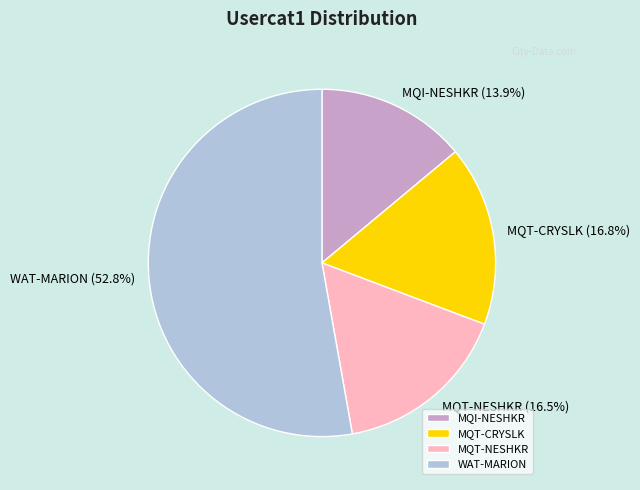

To the nearest percent, what is the difference between the largest and smallest slice percentages?

39%